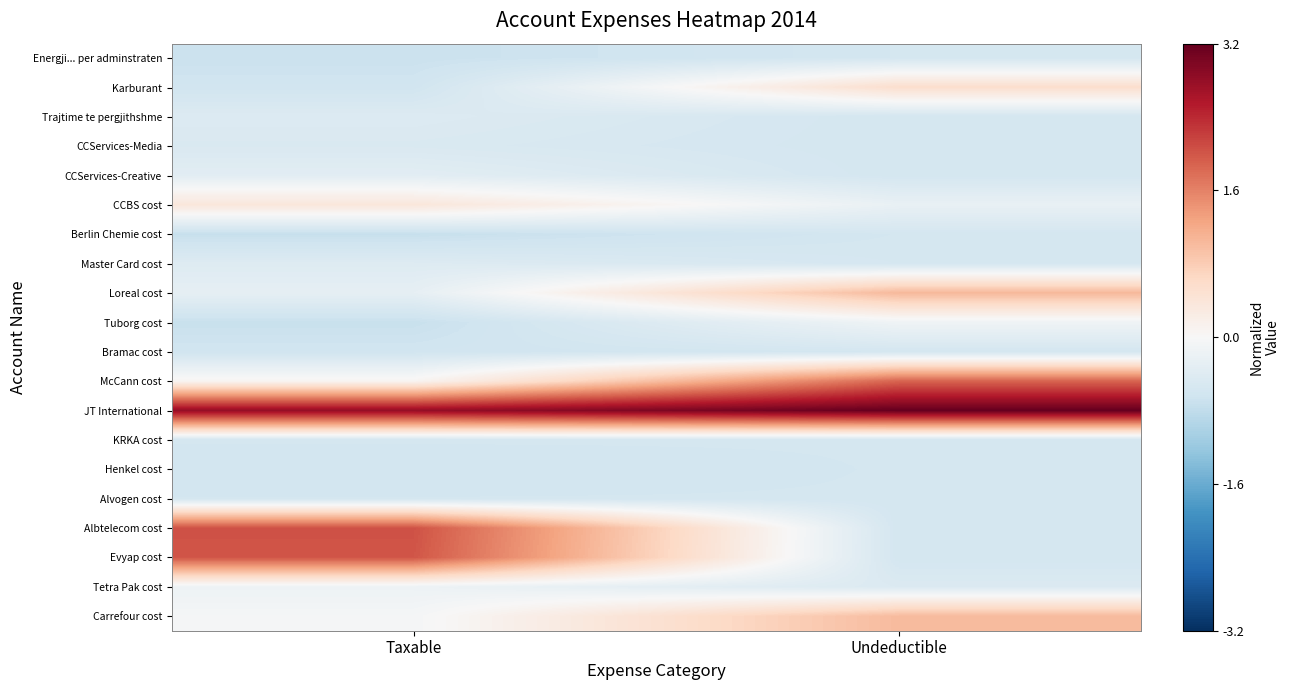

Rank the series by their maximum value, from highest to lowest.

JT International, Albtelecom cost, Evyap cost, McCann cost, Loreal cost, Carrefour cost, Karburant, CCBS cost, Tuborg cost, Tetra Pak cost, CCServices-Creative, Master Card cost, Trajtime te pergjithshme, CCServices-Media, KRKA cost, Energji... per adminstraten, Berlin Chemie cost, Bramac cost, Henkel cost, Alvogen cost